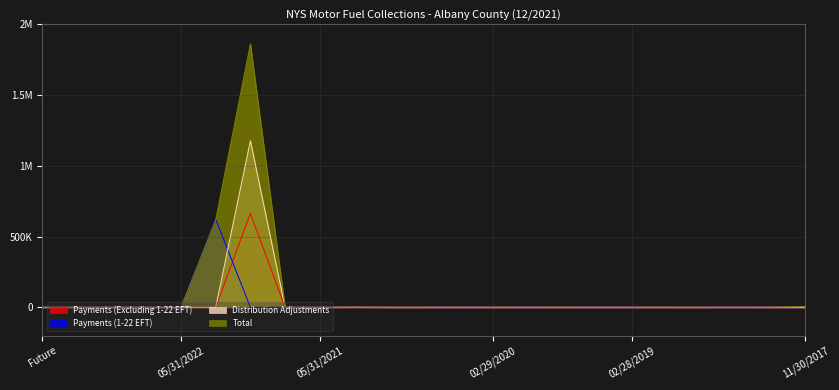

The Payments (1-22 EFT) series shows -252096.5 at Future. True or false?

False